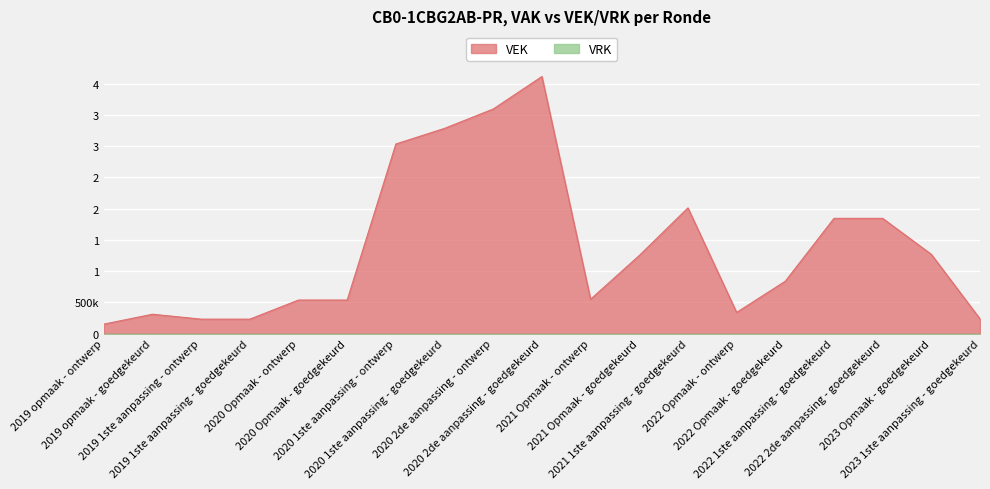

The value at 2022 2de aanpassing - goedgekeurd is 1844987. True or false?

True